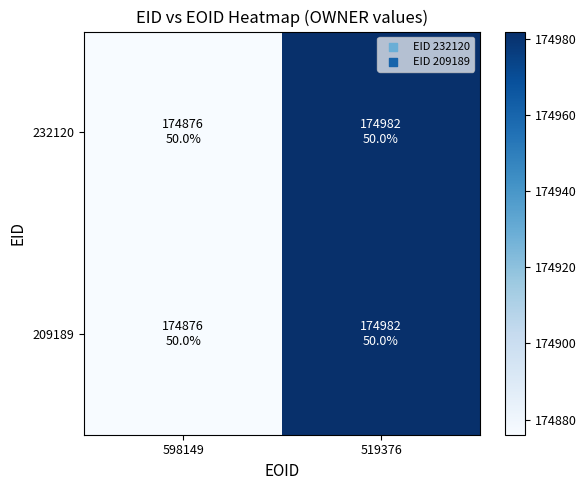

Which series changed the most between 598149 and 519376?

232120